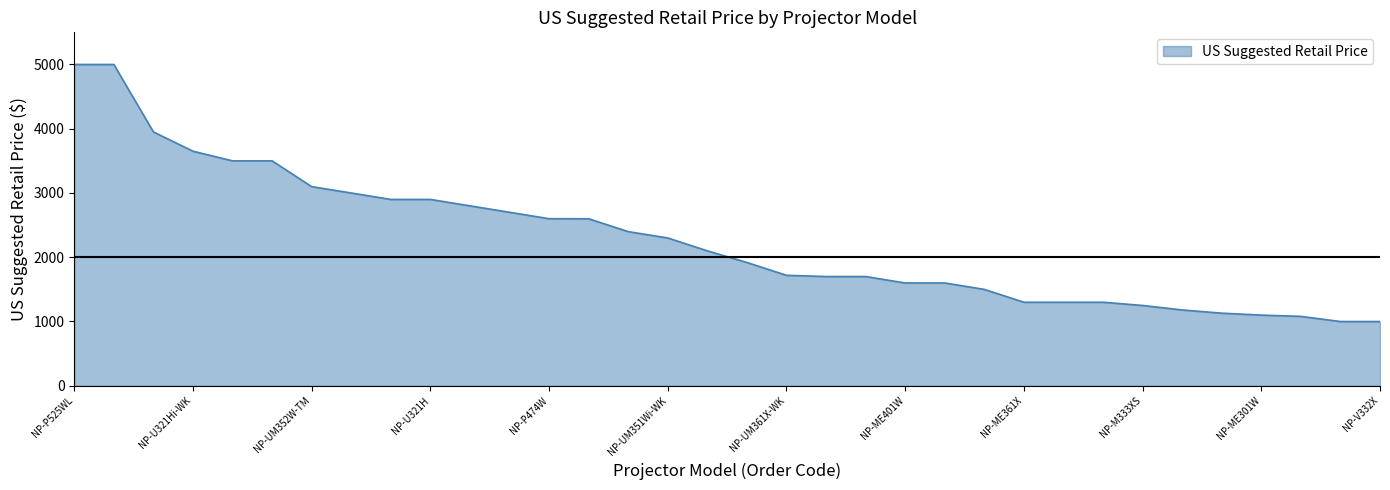

What is the difference between the maximum and minimum values?

4000